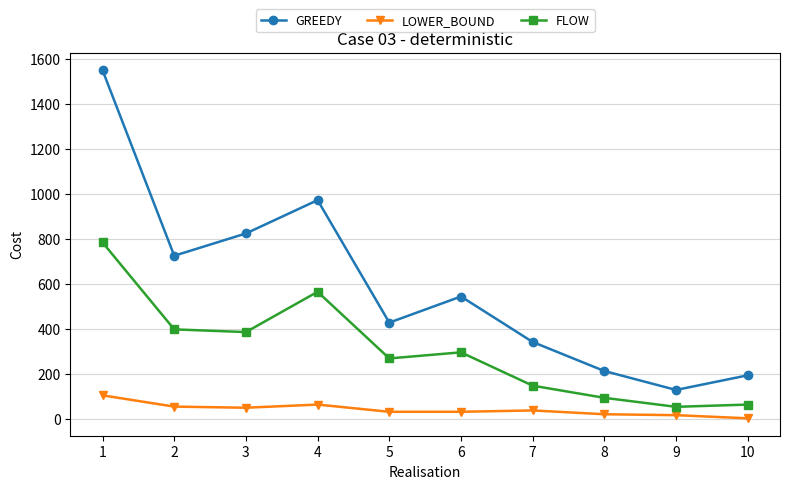

Rank the series by their maximum value, from highest to lowest.

GREEDY, FLOW, LOWER_BOUND